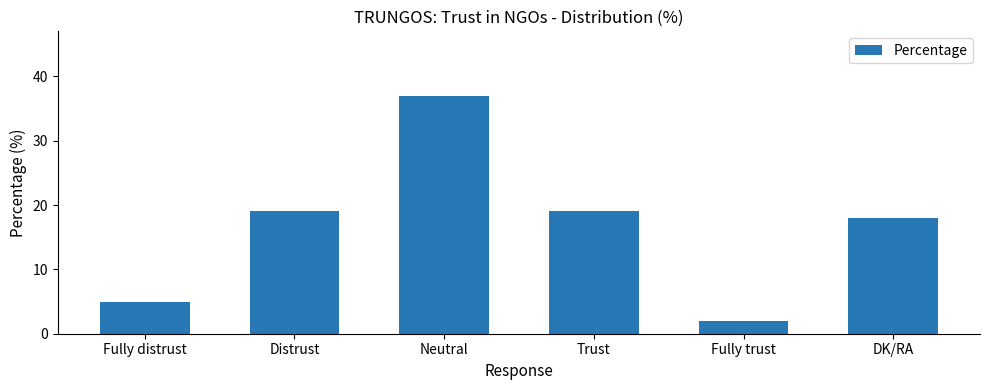

Reading left to right, extract all data points from this chart.

Fully distrust=5	Distrust=19	Neutral=37	Trust=19	Fully trust=2	DK/RA=18